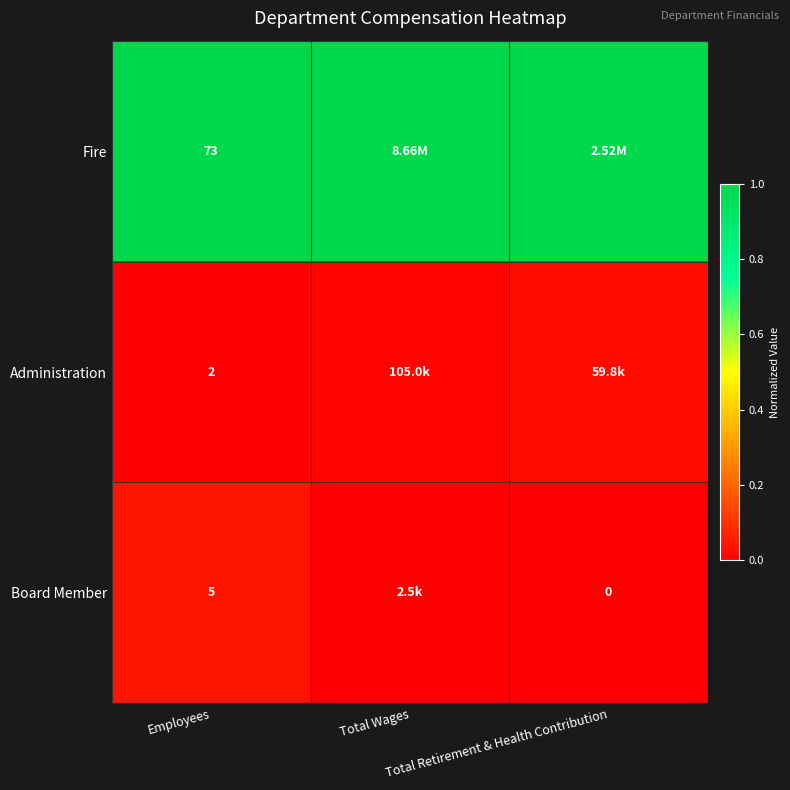

Which has a higher value, Total Retirement & Health Contribution or Employees?

Total Retirement & Health Contribution